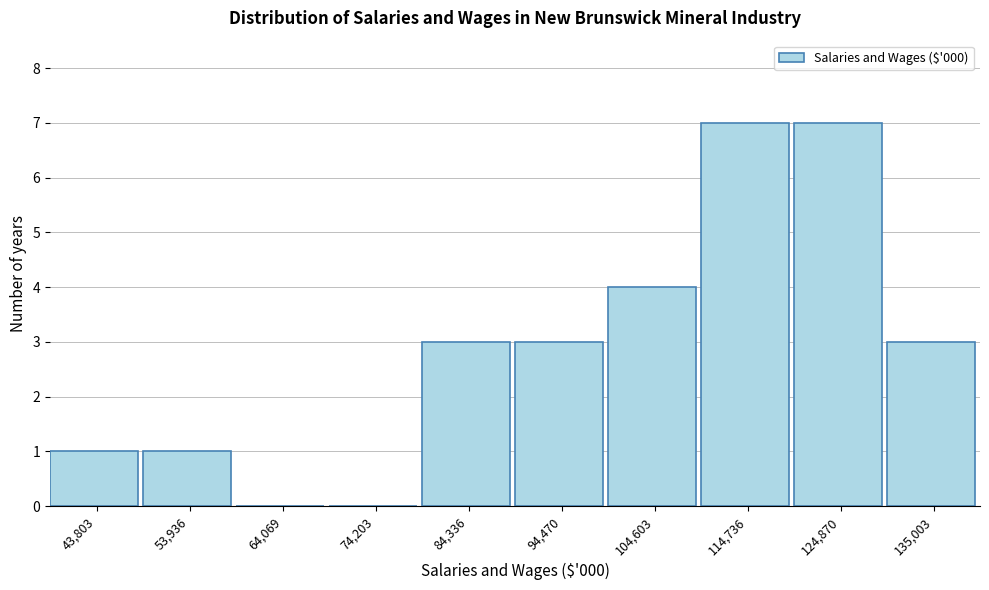

Reading left to right, transcribe all the data shown in this chart.

43,803=1	53,936=1	64,069=0	74,203=0	84,336=3	94,470=3	104,603=4	114,736=7	124,870=7	135,003=3